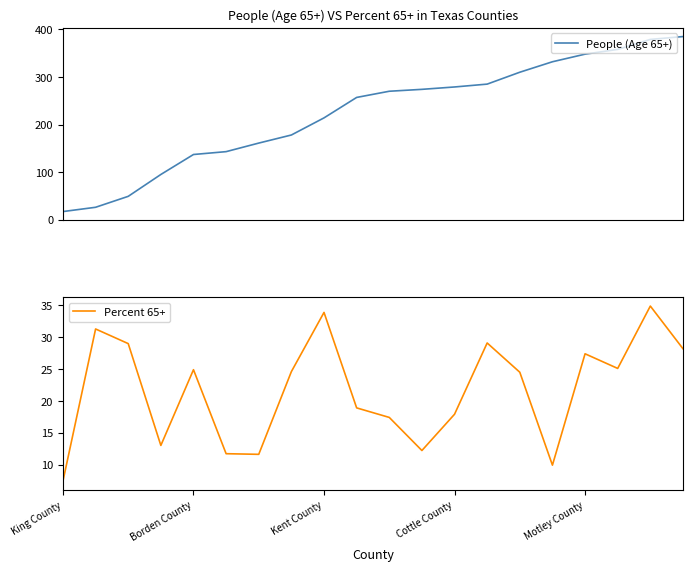

What is the smallest value displayed?

7.4